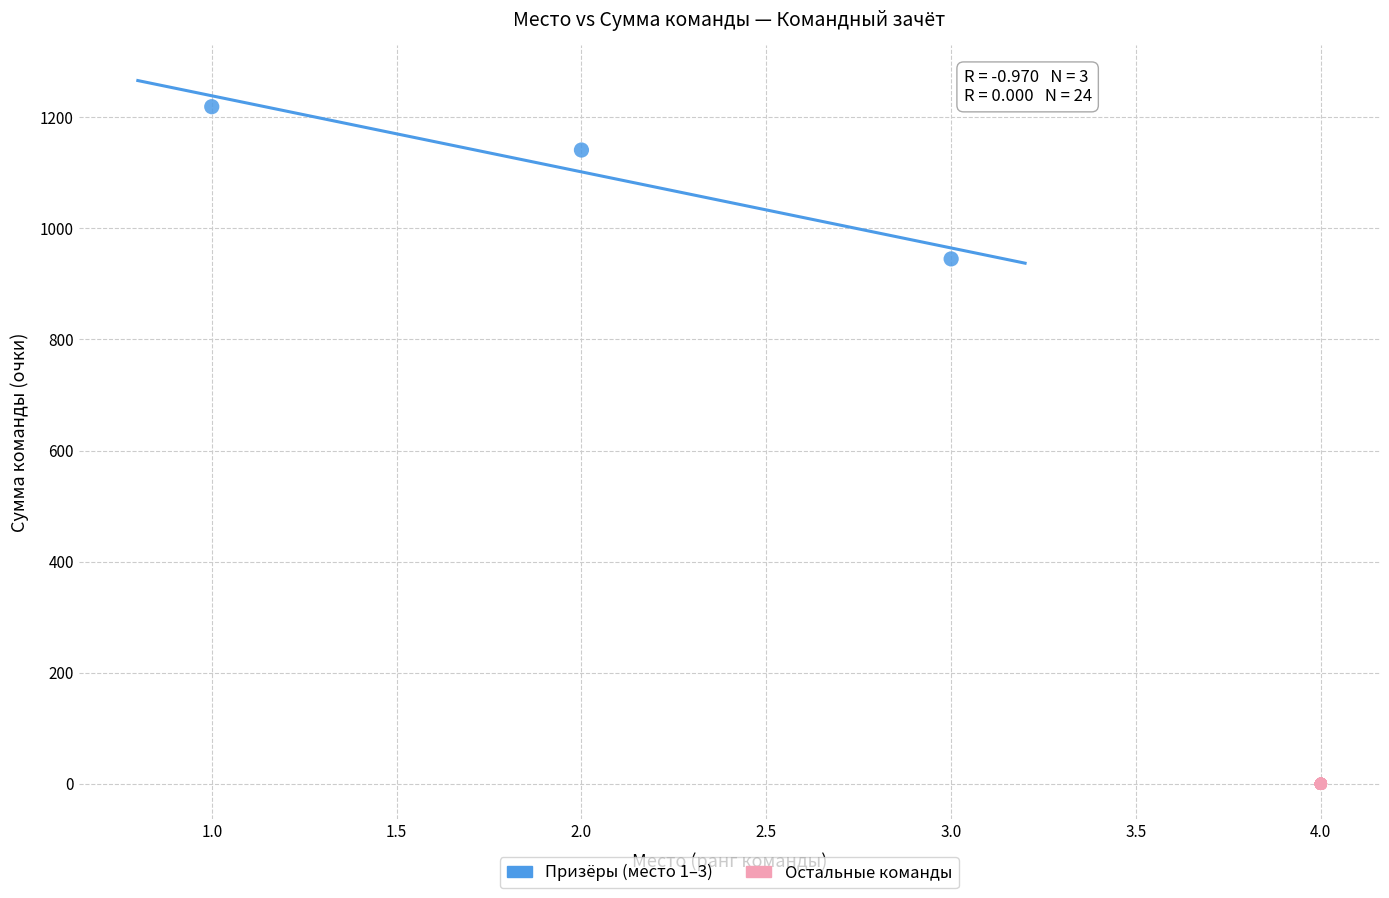

Which series contains the highest Y value?

Призёры (место 1–3)